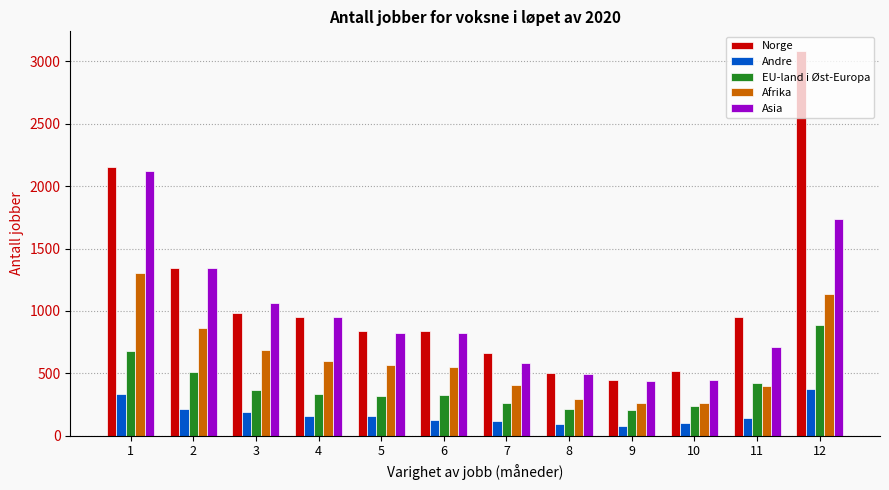

What is the average value of the Norge series?

1107